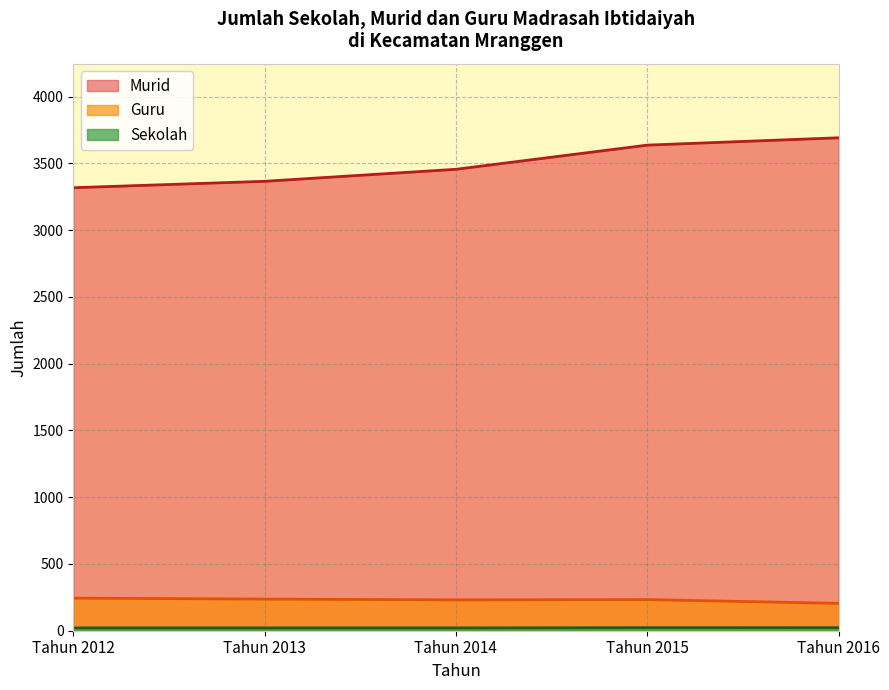

What is the value of the Guru point at the 1st from the left?

244